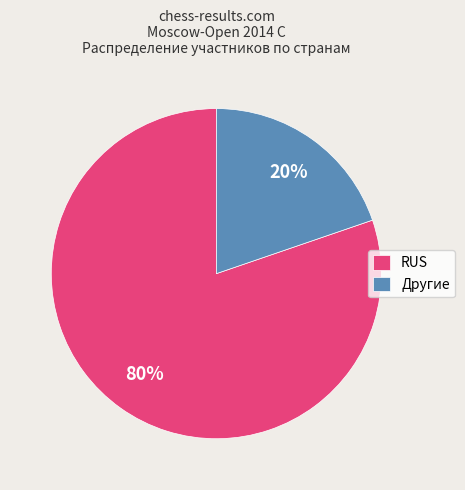

Count the number of slices in the pie.

2